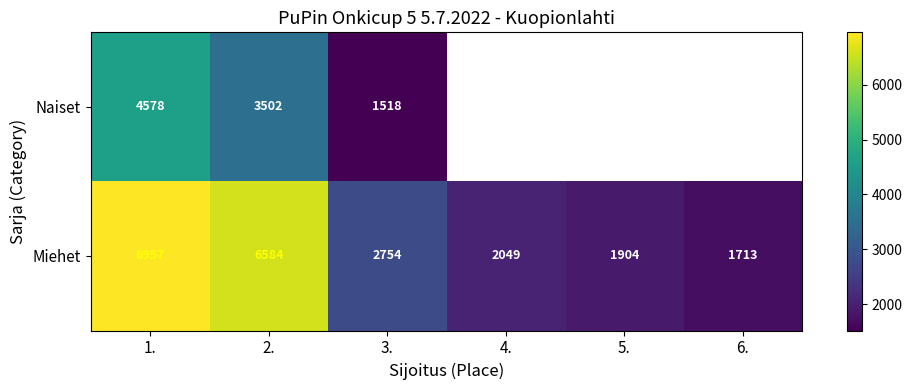

The Miehet series shows 1639 at 3.. True or false?

False